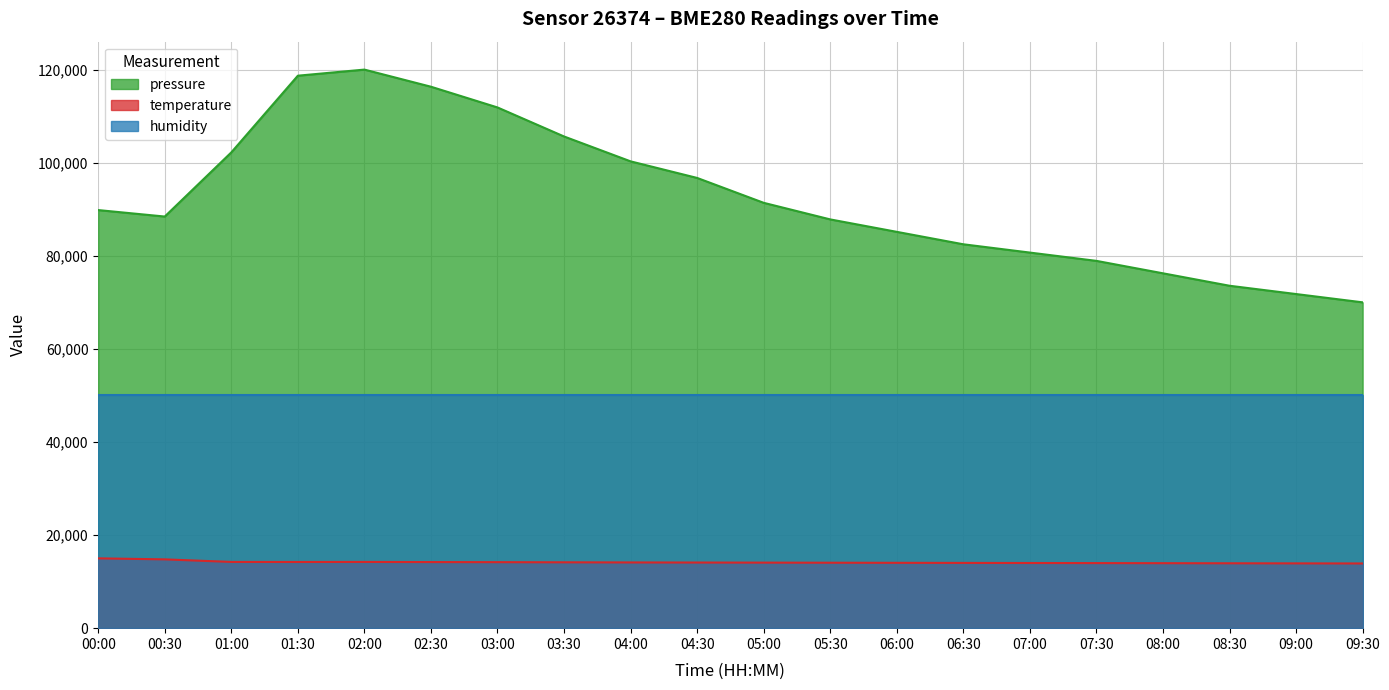

Rank the categories by temperature value from highest to lowest.

00:00, 00:30, 01:00, 02:00, 01:30, 02:30, 03:00, 03:30, 04:00, 04:30, 05:00, 05:30, 06:00, 06:30, 07:00, 07:30, 08:00, 08:30, 09:00, 09:30